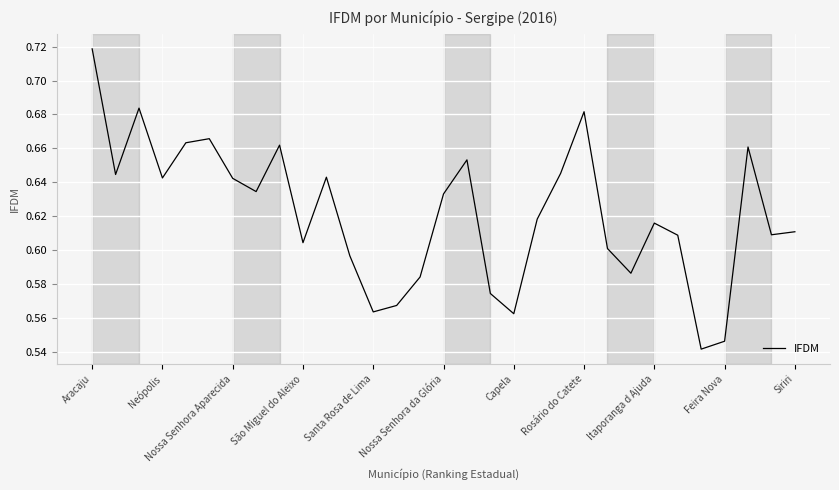

How many values are between 0 and 1?

31